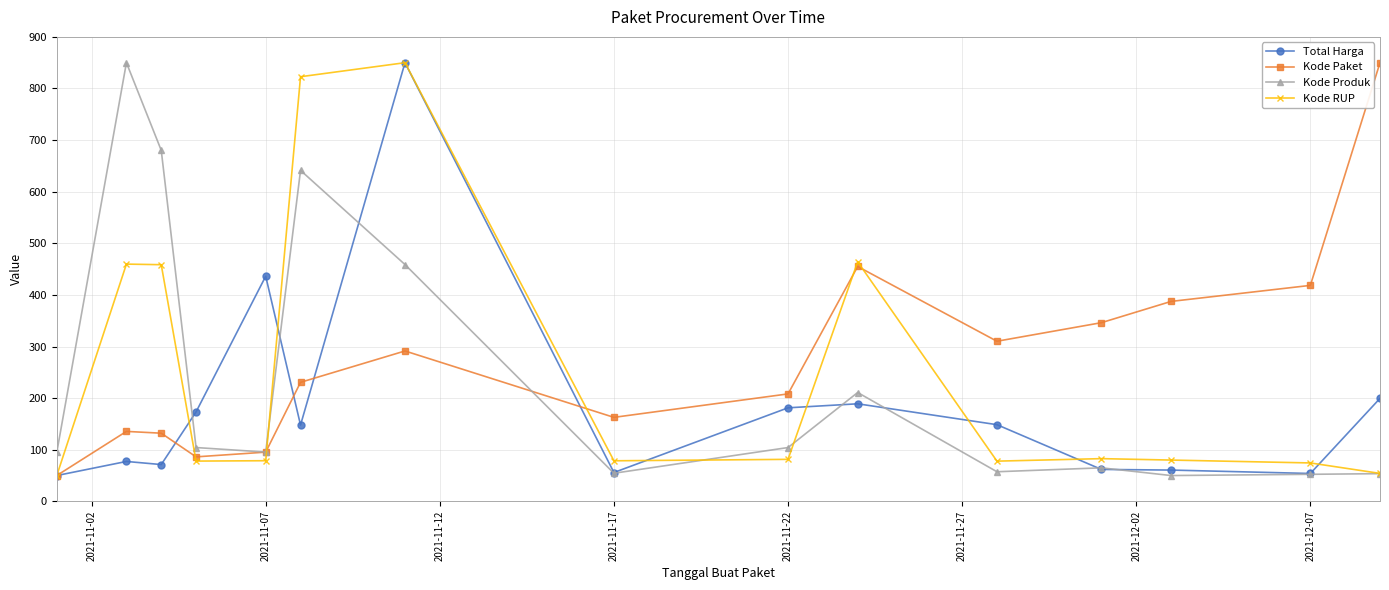

In Kode RUP, how many points are higher than both neighbors (excluding endpoints)?

4